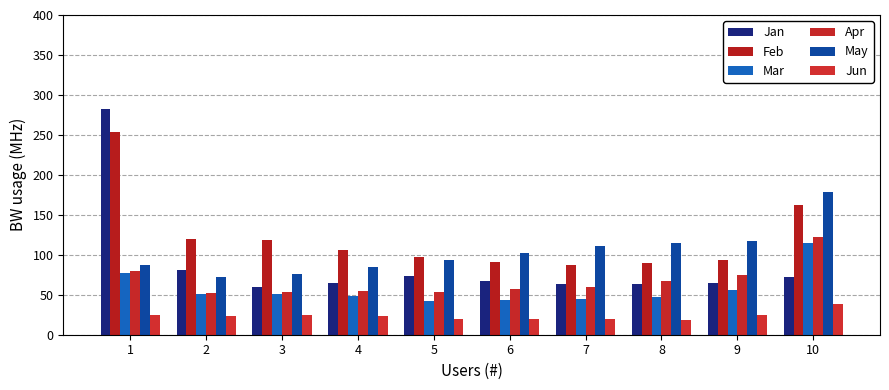

Which category has the lowest value across all series?

8